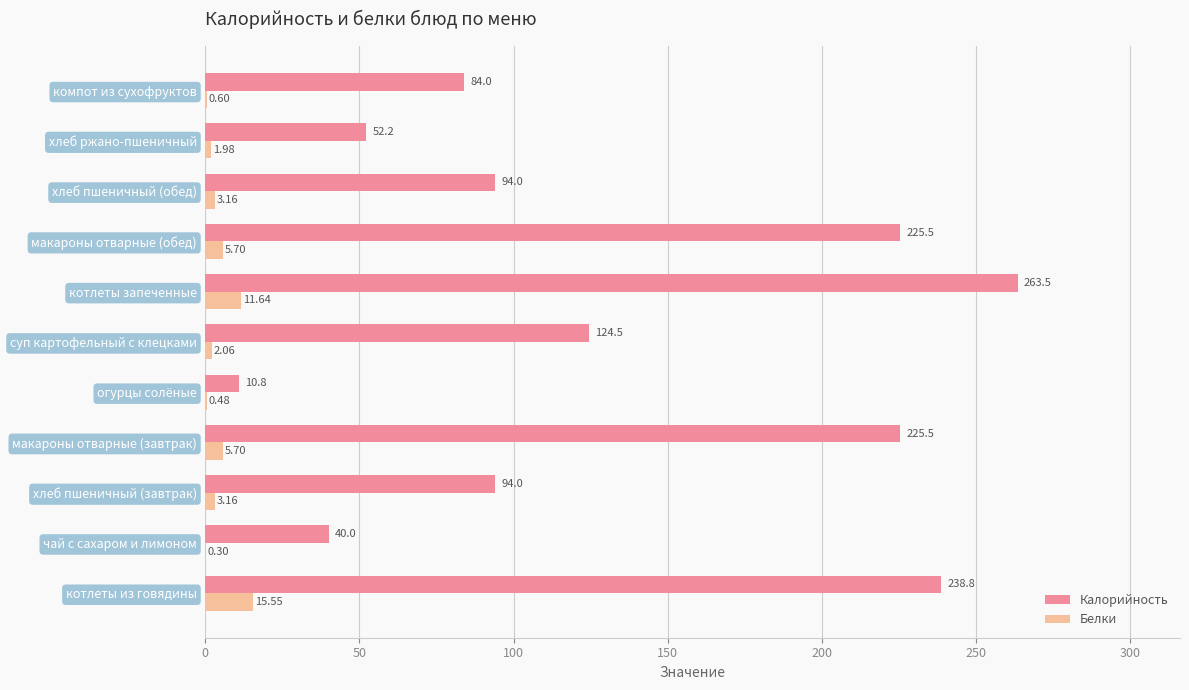

At which category is the sum across all series the highest?

котлеты запеченные